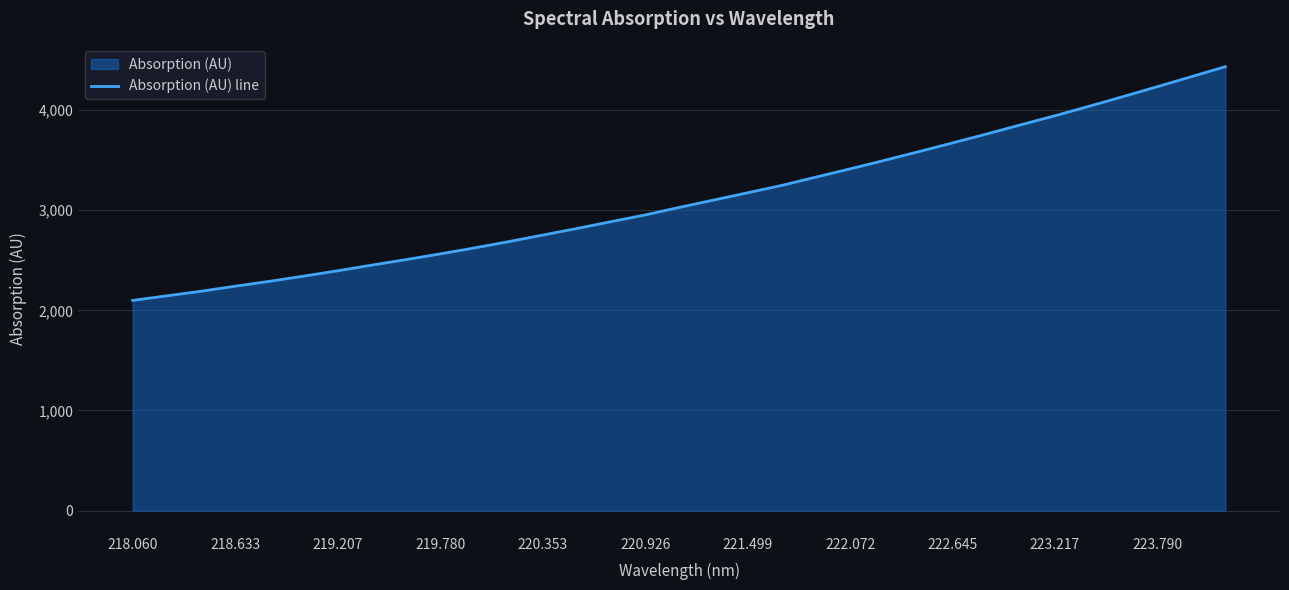

True or false: the data shows 2100.0 at 218.060.

True